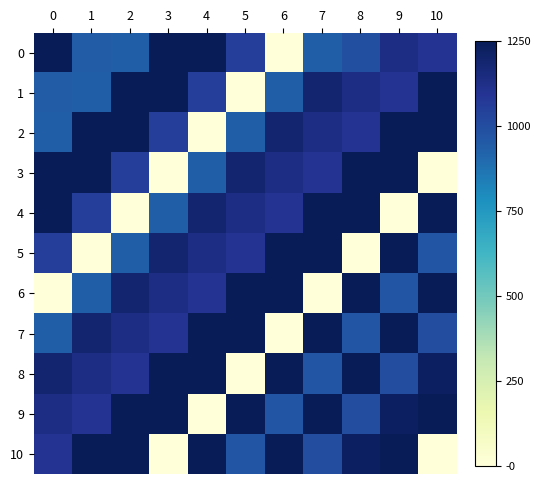

Between 7 and 8, which is larger?

8